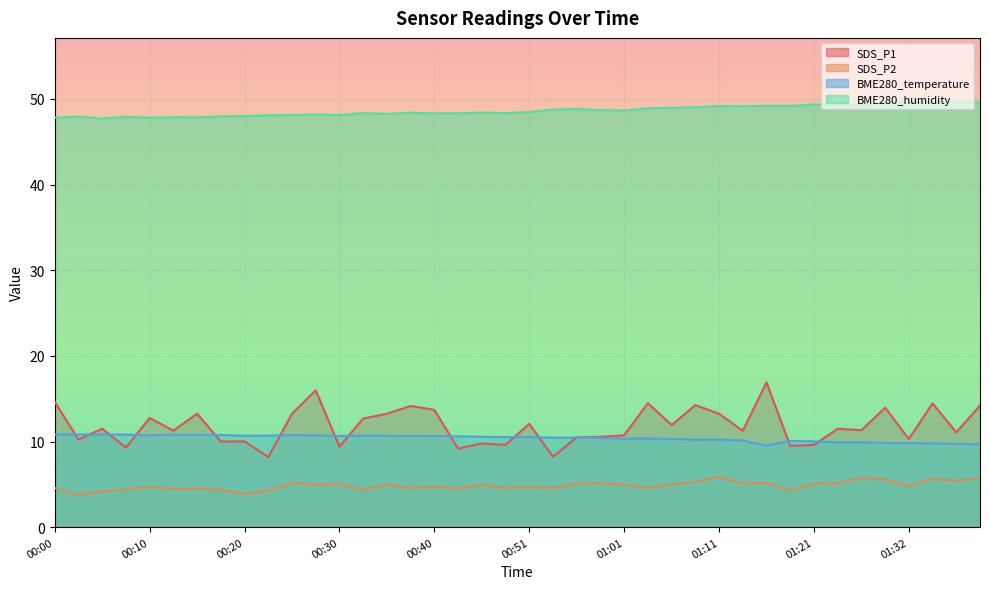

What is the difference between the second highest and minimum values in the BME280_humidity series?

1.9